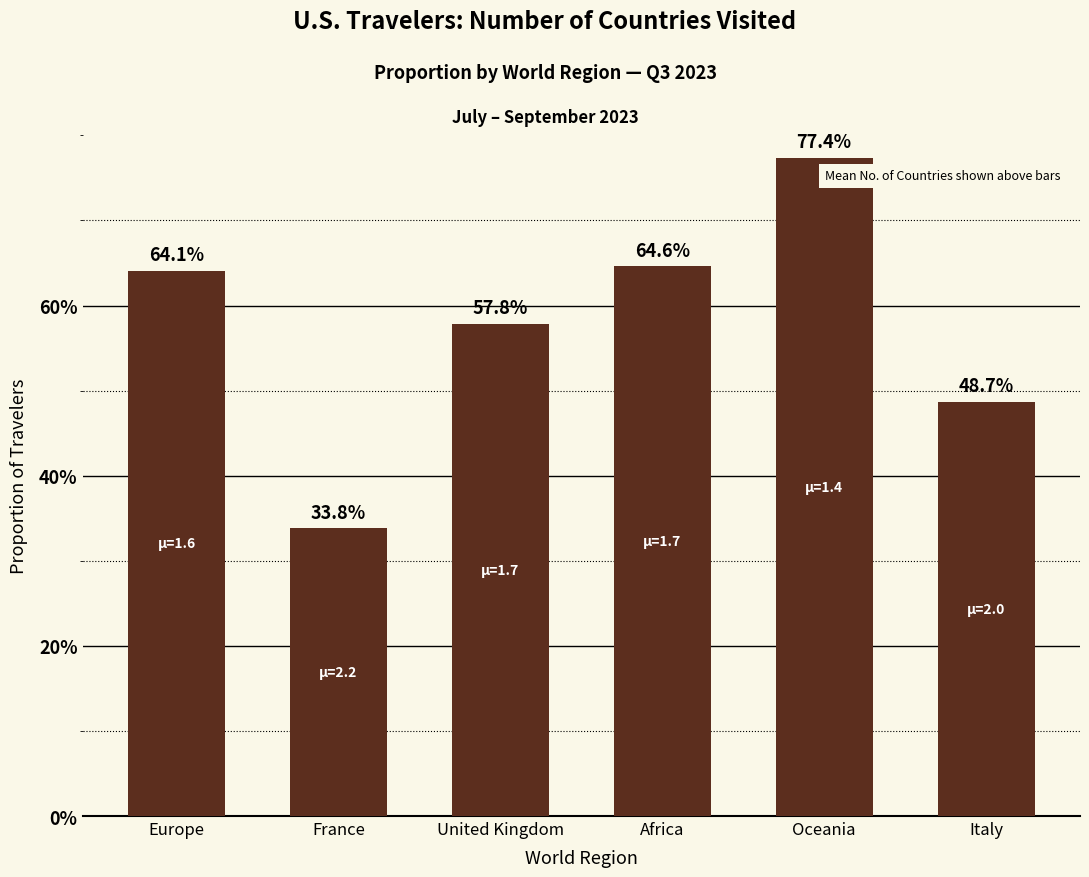

Does the chart contain any negative values?

No